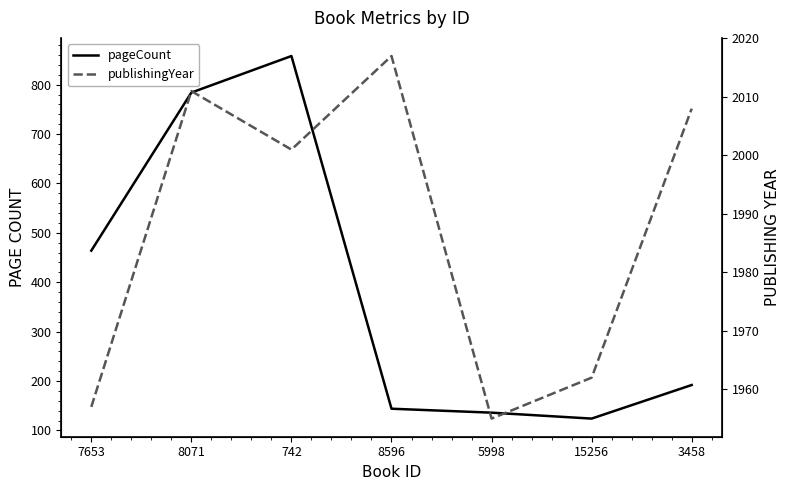

What value does the publishingYear series have at 15256?

1962